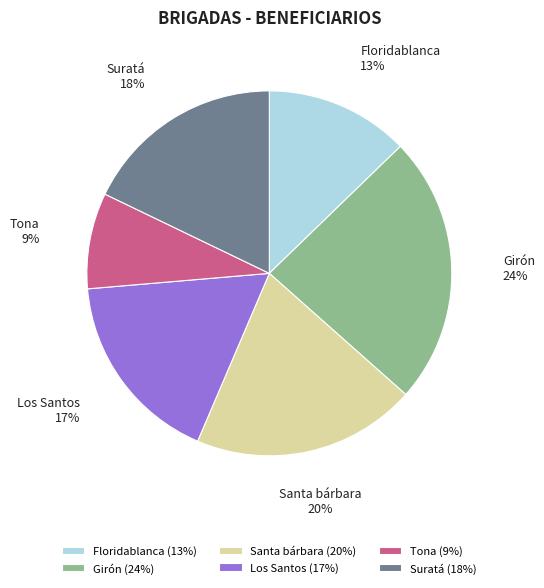

What is the largest slice in the pie chart?

Girón